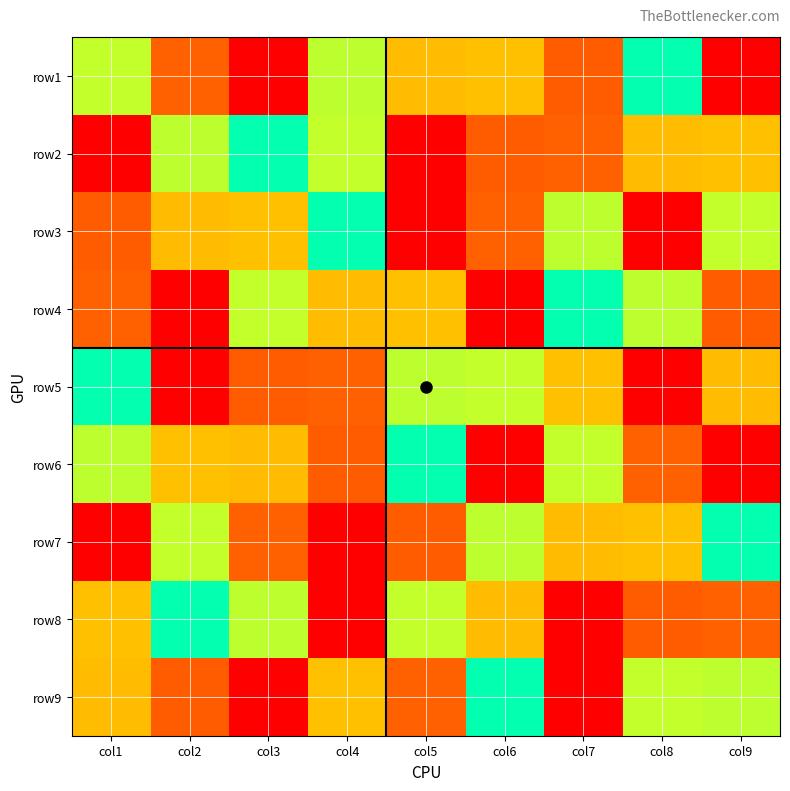

What is the total value across all series at col3?

45